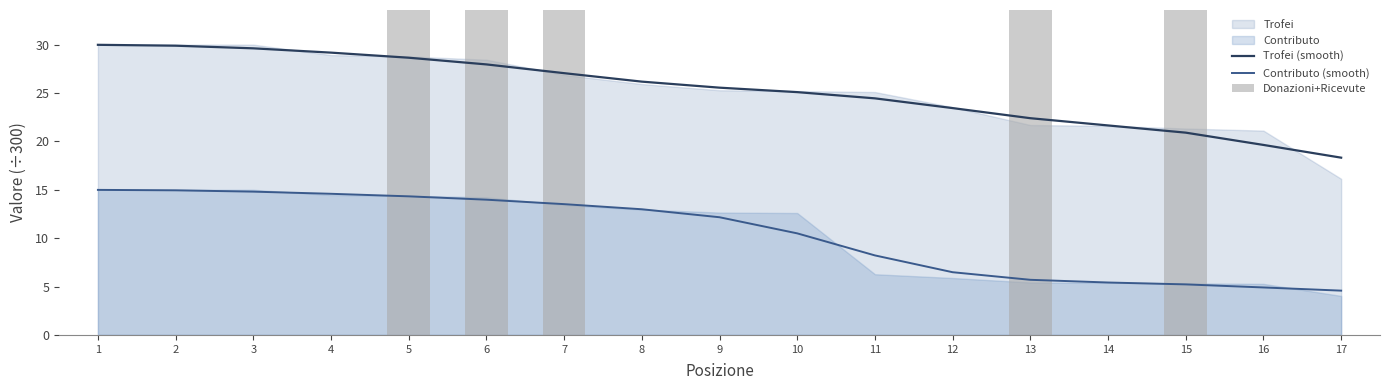

What is the approximate value of Contributo (smooth) at 9?

12.2